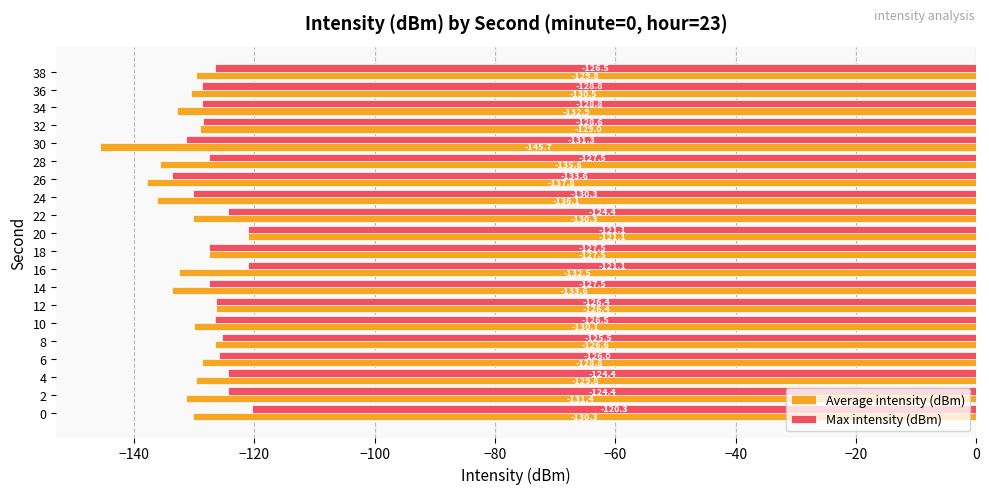

At which label is Max intensity (dBm) closest to -126?

6